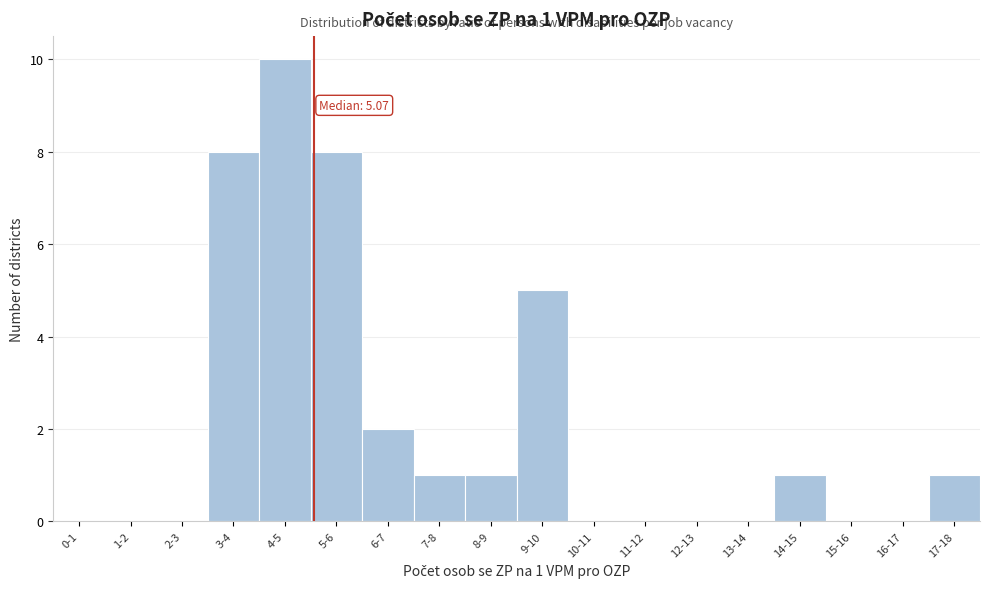

Reading right to left, what are all the values shown in this chart?

17-18=1	16-17=0	15-16=0	14-15=1	13-14=0	12-13=0	11-12=0	10-11=0	9-10=5	8-9=1	7-8=1	6-7=2	5-6=8	4-5=10	3-4=8	2-3=0	1-2=0	0-1=0